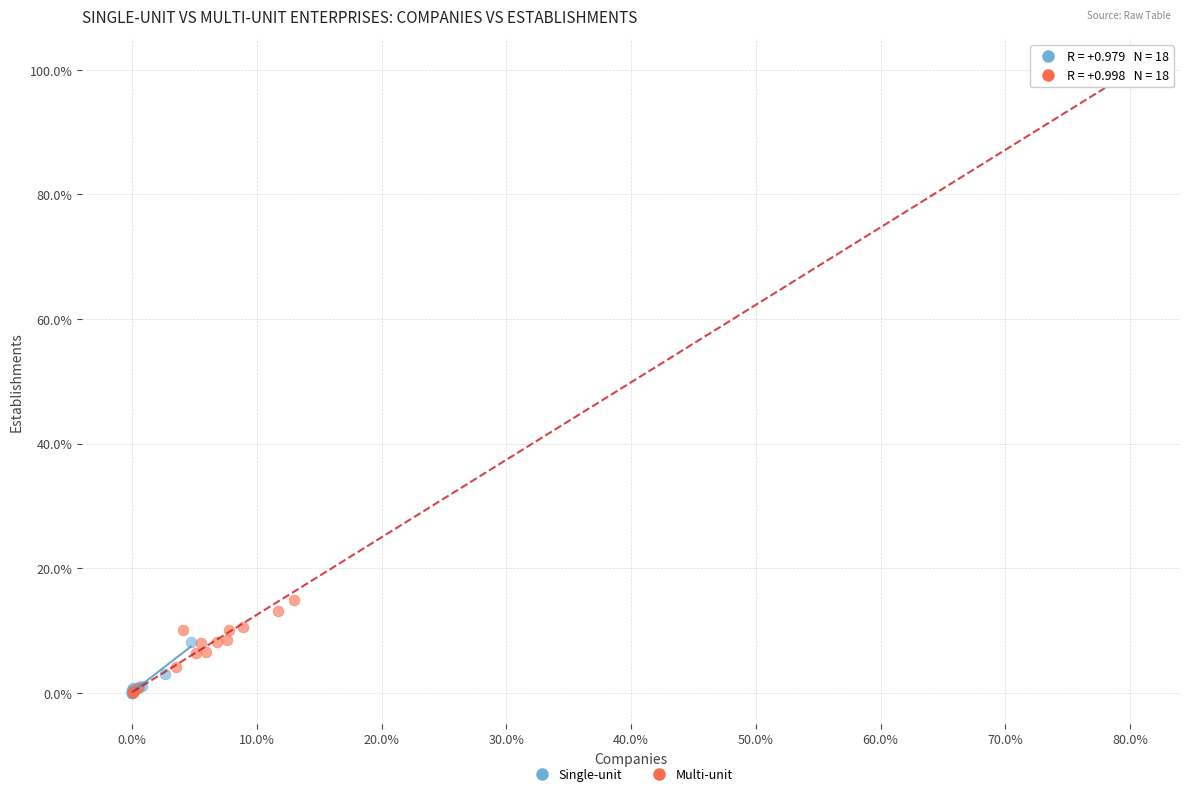

Which series reaches the maximum Y coordinate?

Multi-unit